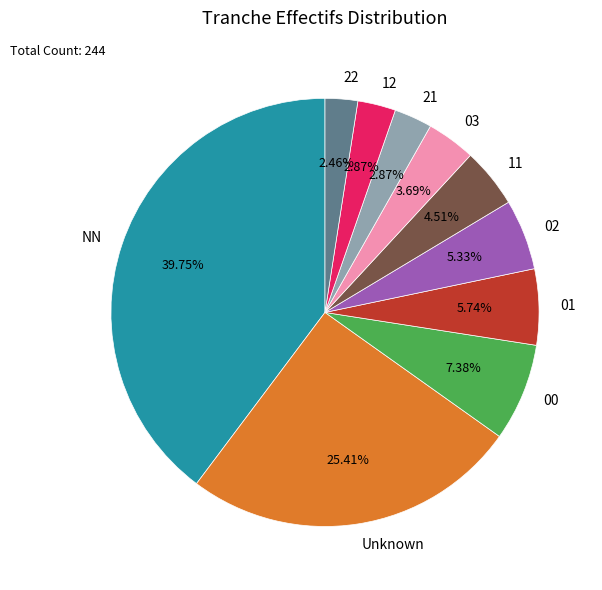

True or false: 12 accounts for 16% of the total.

False